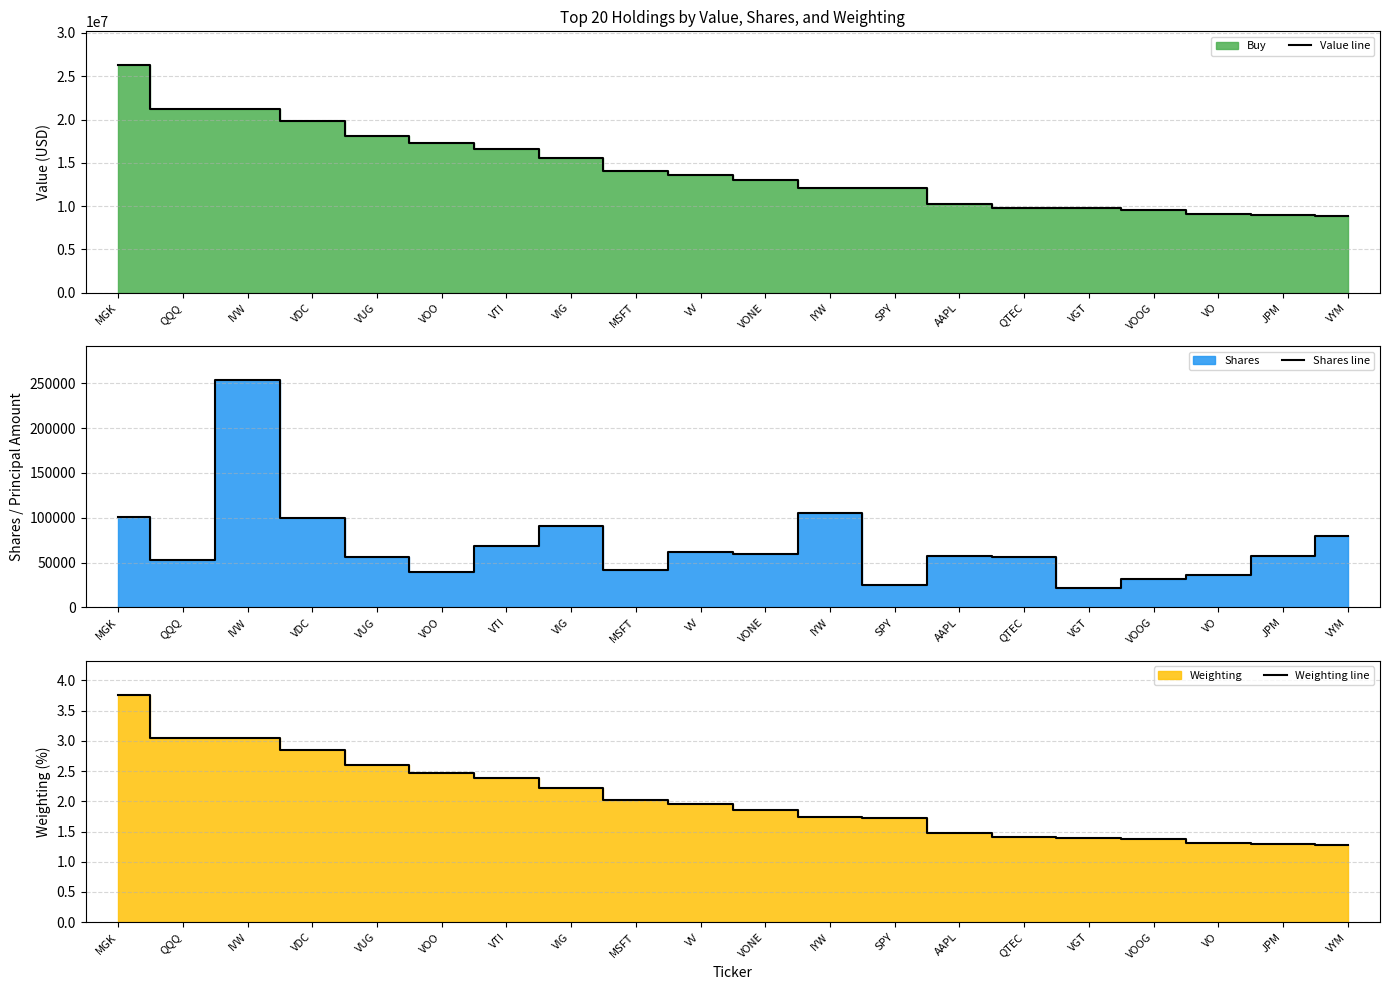

True or false: Value line has more than 1 points higher than both neighbors.

False